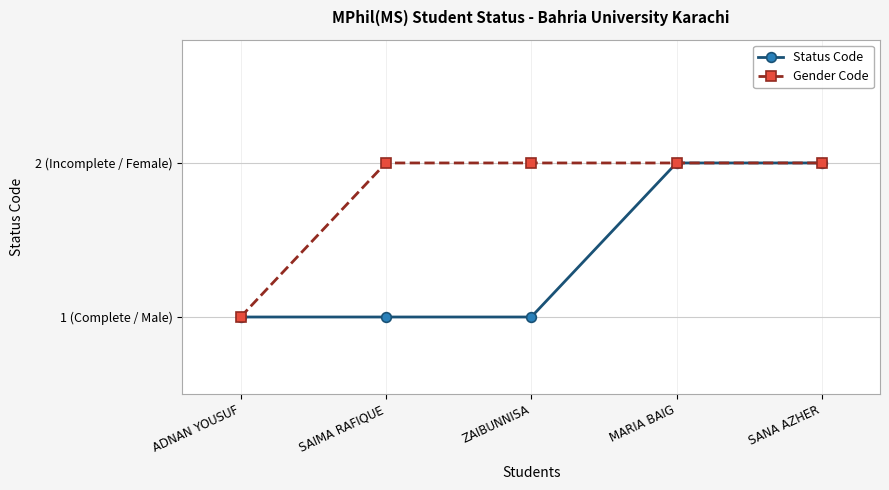

Reading right to left, extract all data points from this chart.

Status Code: SANA AZHER=2	MARIA BAIG=2	ZAIBUNNISA=1	SAIMA RAFIQUE=1	ADNAN YOUSUF=1
Gender Code: SANA AZHER=2	MARIA BAIG=2	ZAIBUNNISA=2	SAIMA RAFIQUE=2	ADNAN YOUSUF=1